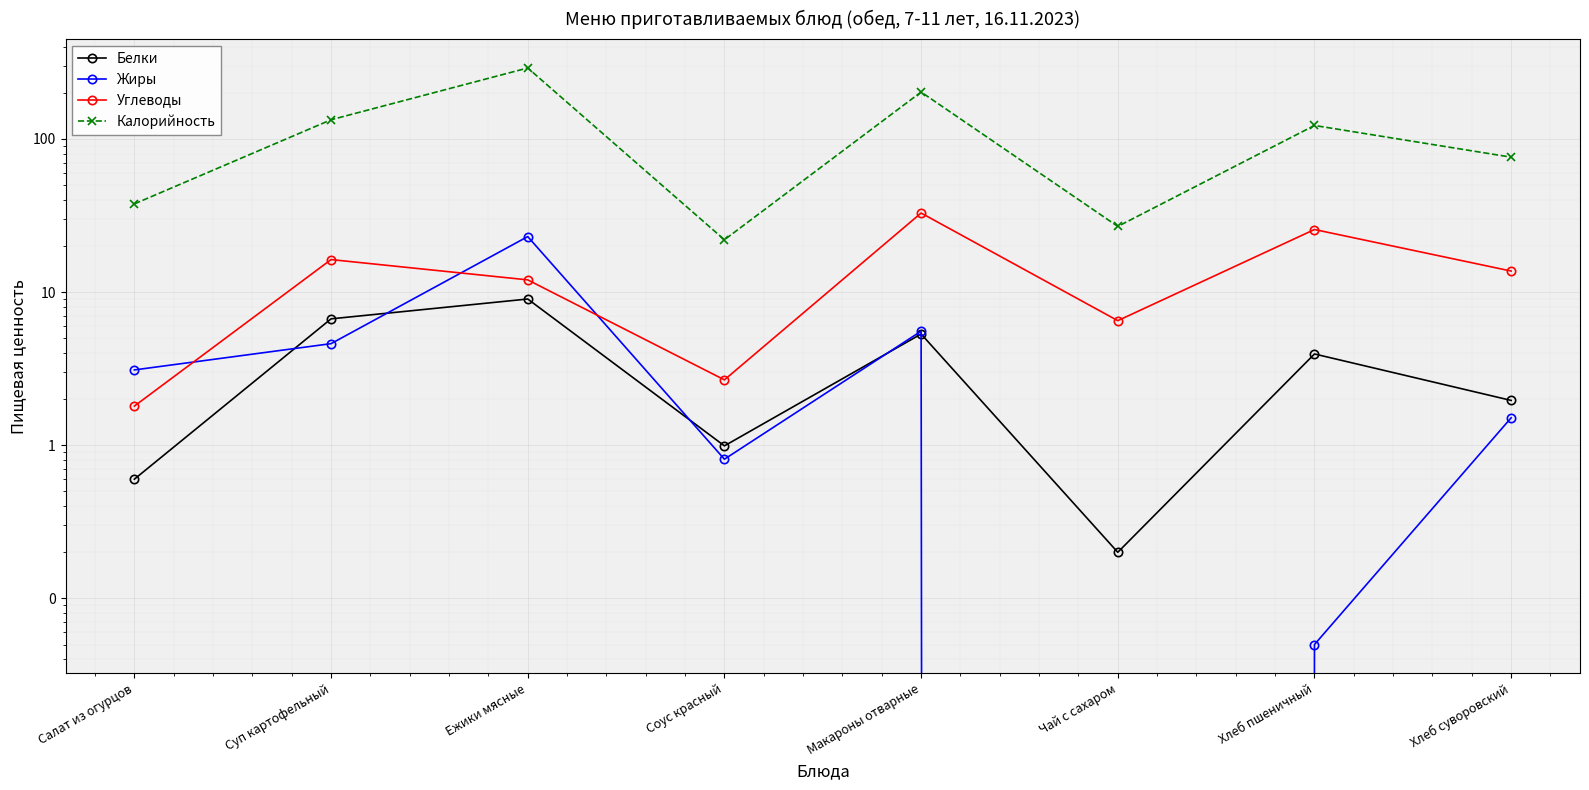

What is the difference between the highest and lowest values at Хлеб суворовский?

74.4